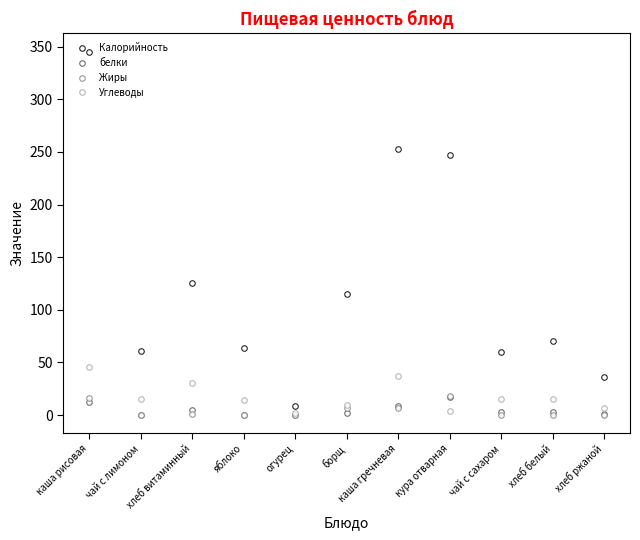

At which label does Калорийность reach its minimum?

огурец